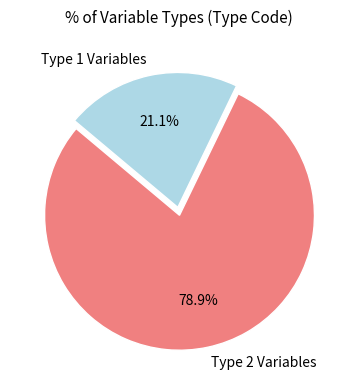

Combined, do Type 2 Variables and Type 1 Variables account for over 50%?

Yes